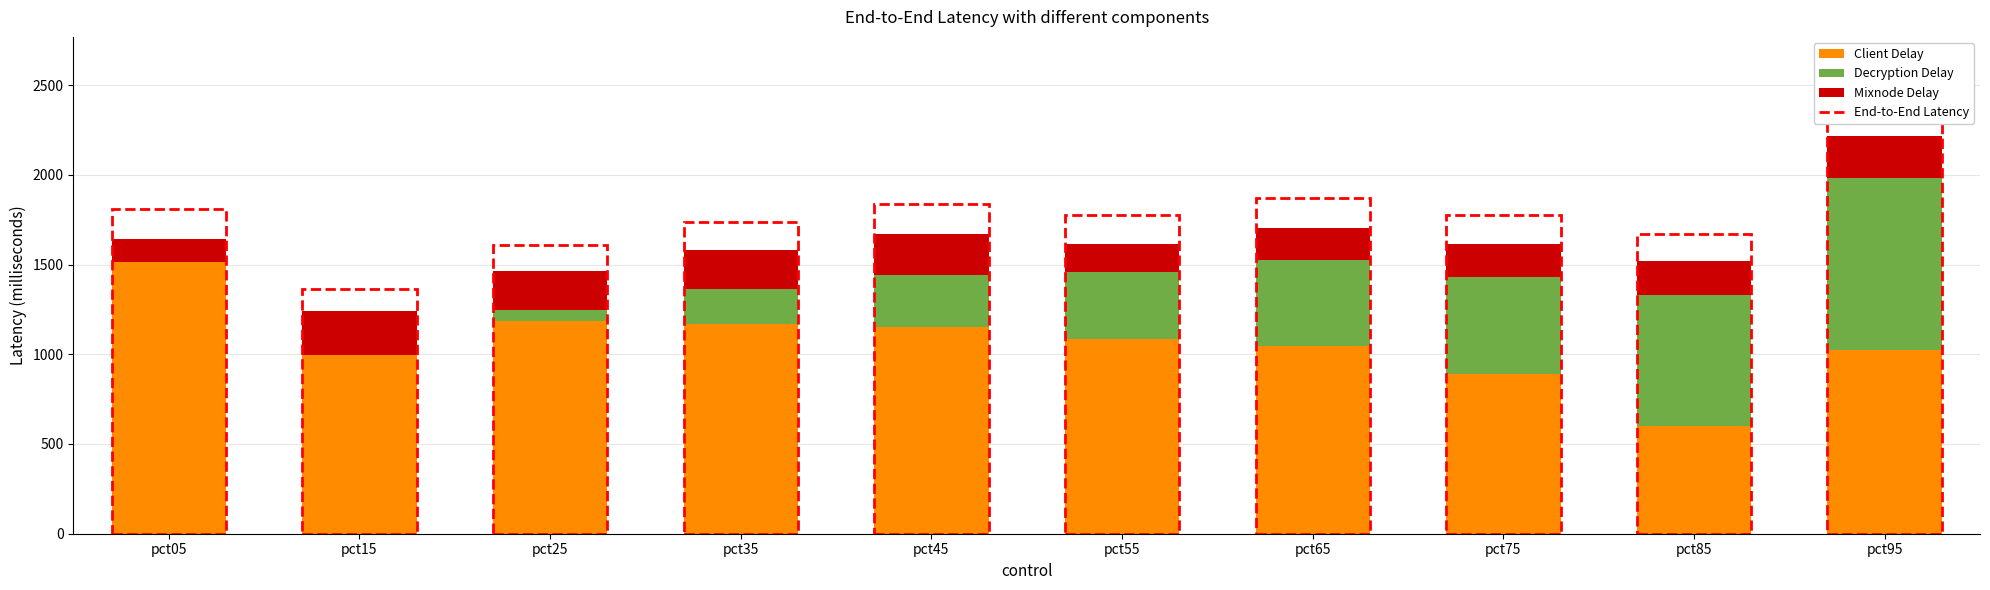

What is the value of the Mixnode Delay bar at the 5th from the left?

226.6